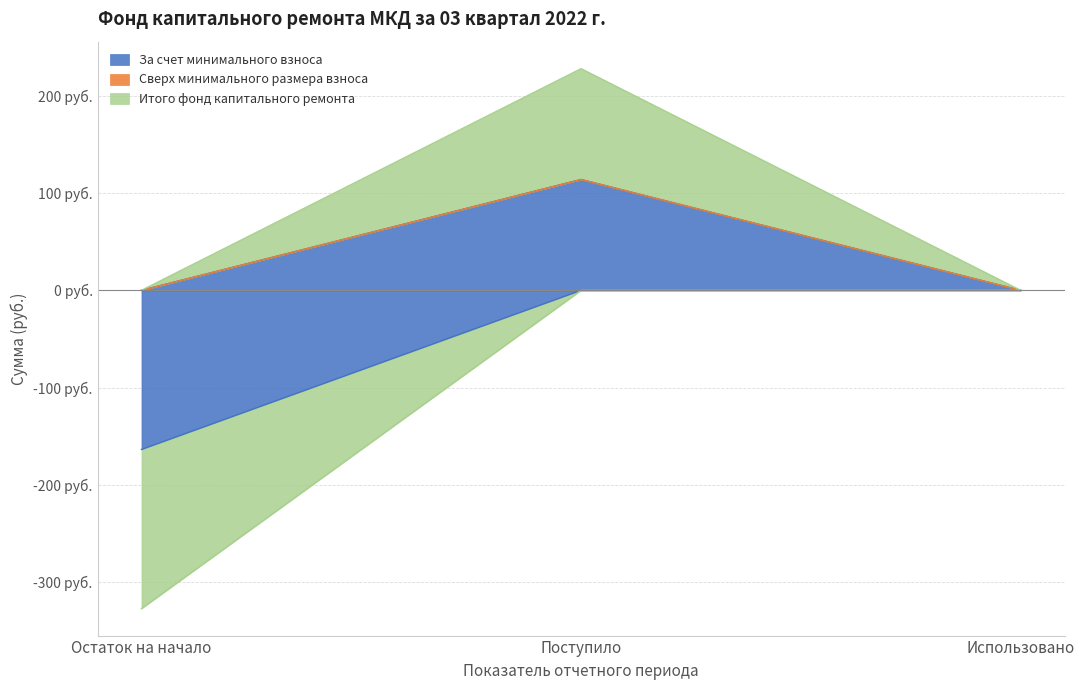

What position from the right is Поступило?

2